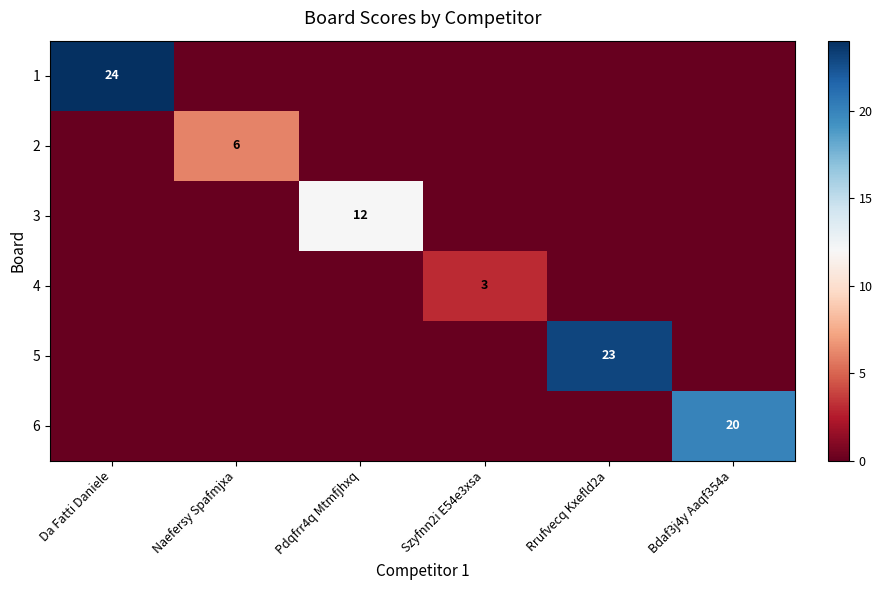

At which category is the sum across all series the highest?

Da Fatti Daniele